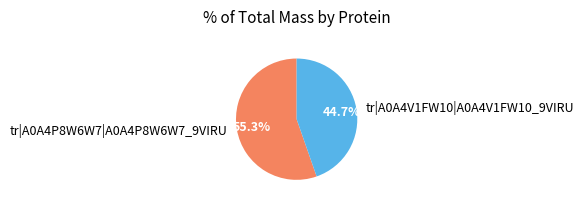

What is the majority slice?

tr|A0A4P8W6W7|A0A4P8W6W7_9VIRU